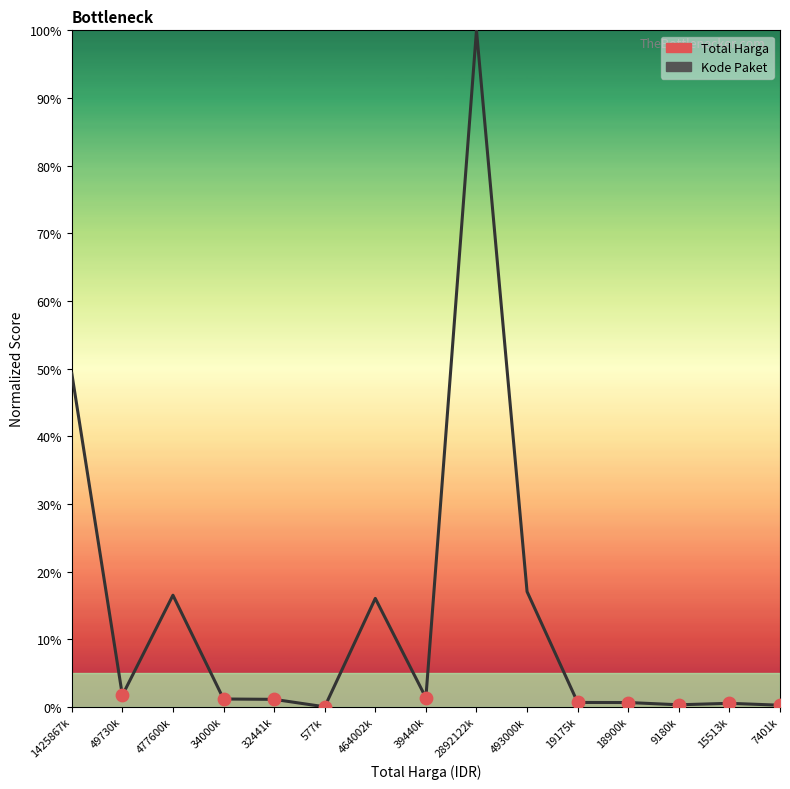

At which category is the sum across all series the highest?

2892122k